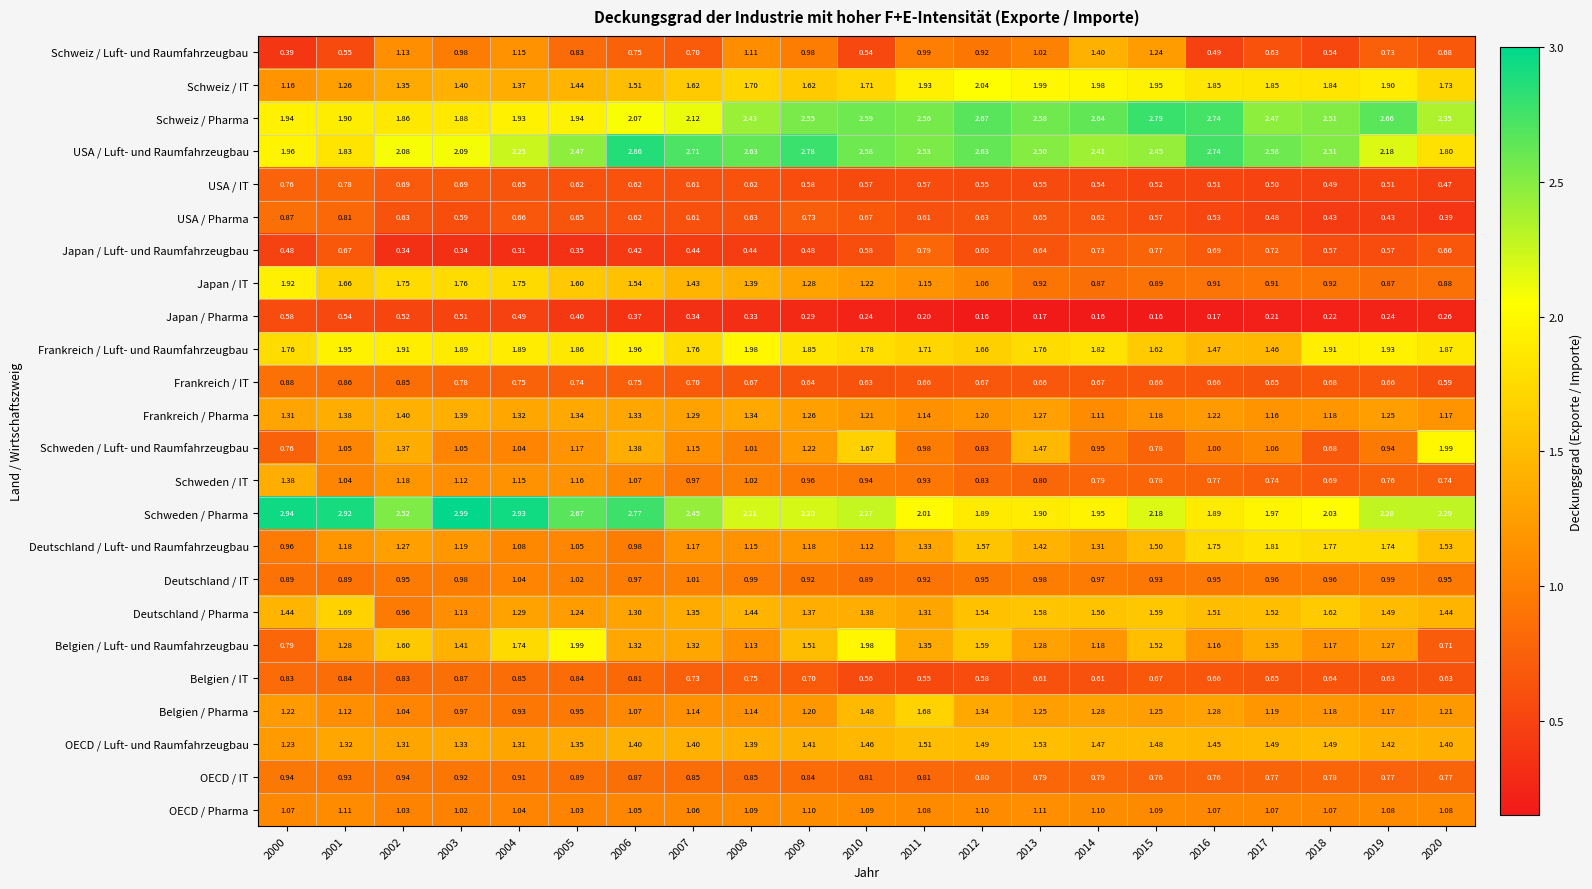

At 2011, list the series in order from largest to smallest.

Schweiz / Pharma, USA / Luft- und Raumfahrzeugbau, Schweden / Pharma, Schweiz / IT, Frankreich / Luft- und Raumfahrzeugbau, Belgien / Pharma, OECD / Luft- und Raumfahrzeugbau, Belgien / Luft- und Raumfahrzeugbau, Deutschland / Luft- und Raumfahrzeugbau, Deutschland / Pharma, Japan / IT, Frankreich / Pharma, OECD / Pharma, Schweiz / Luft- und Raumfahrzeugbau, Schweden / Luft- und Raumfahrzeugbau, Schweden / IT, Deutschland / IT, OECD / IT, Japan / Luft- und Raumfahrzeugbau, Frankreich / IT, USA / Pharma, USA / IT, Belgien / IT, Japan / Pharma